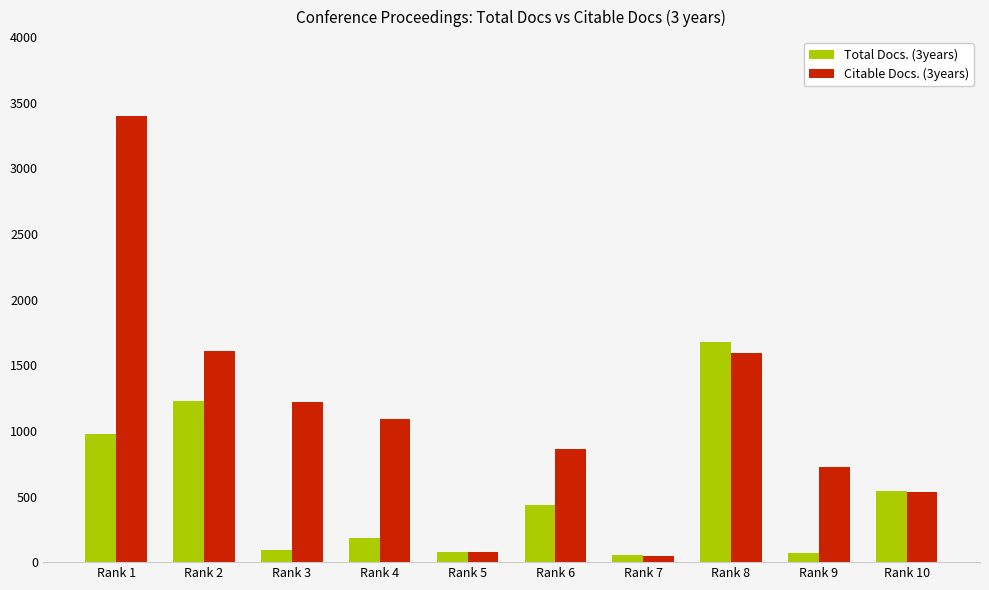

Where is Total Docs. (3years) nearest to the value 867?

Rank 1